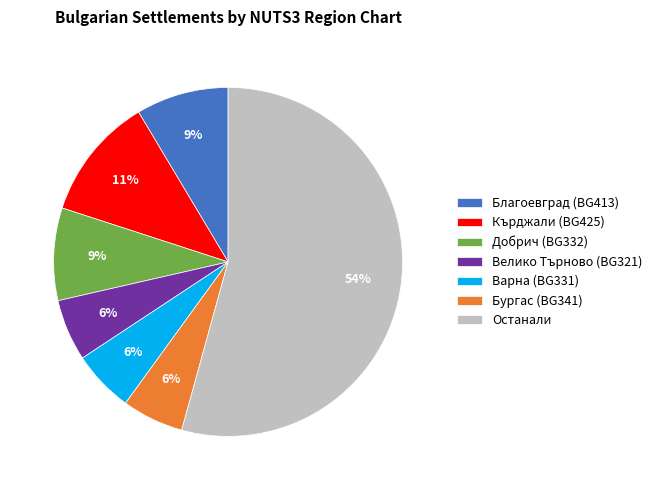

What is the largest slice in the pie chart?

Останали